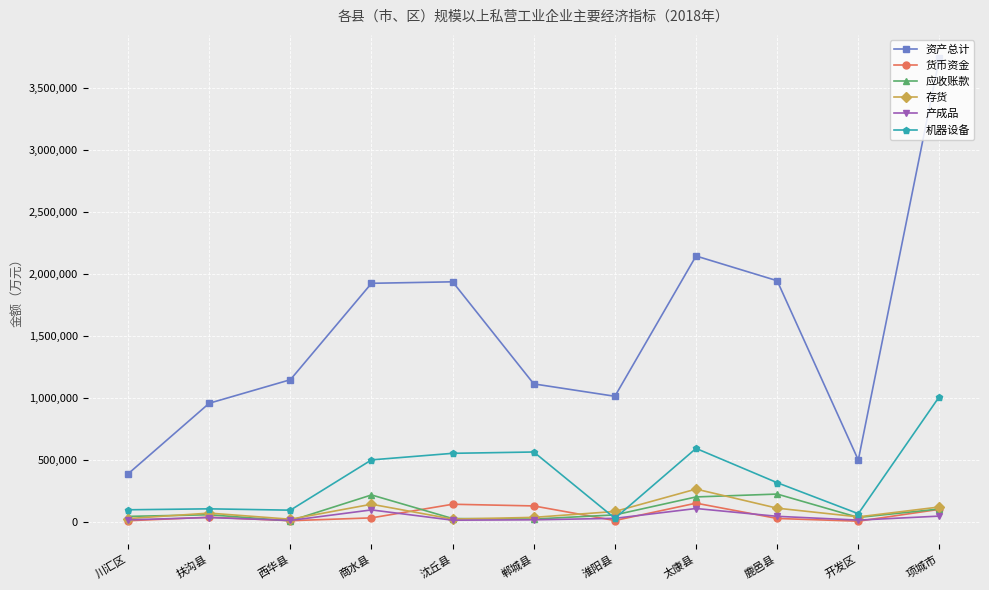

Is it true that 资产总计 equals 471384 at 扶沟县?

False